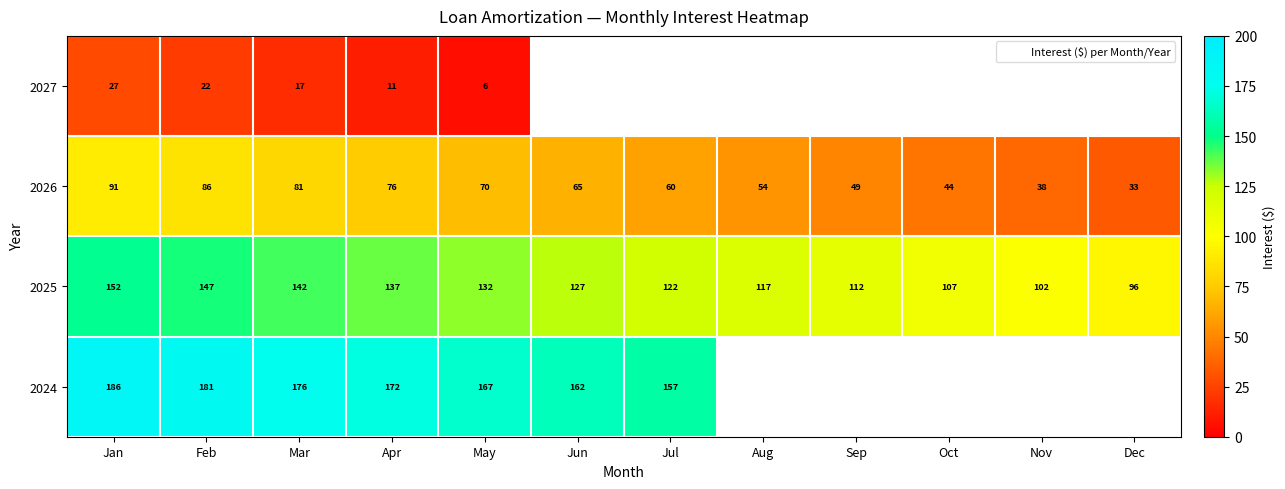

How many positive values does the 2024 series have?

7